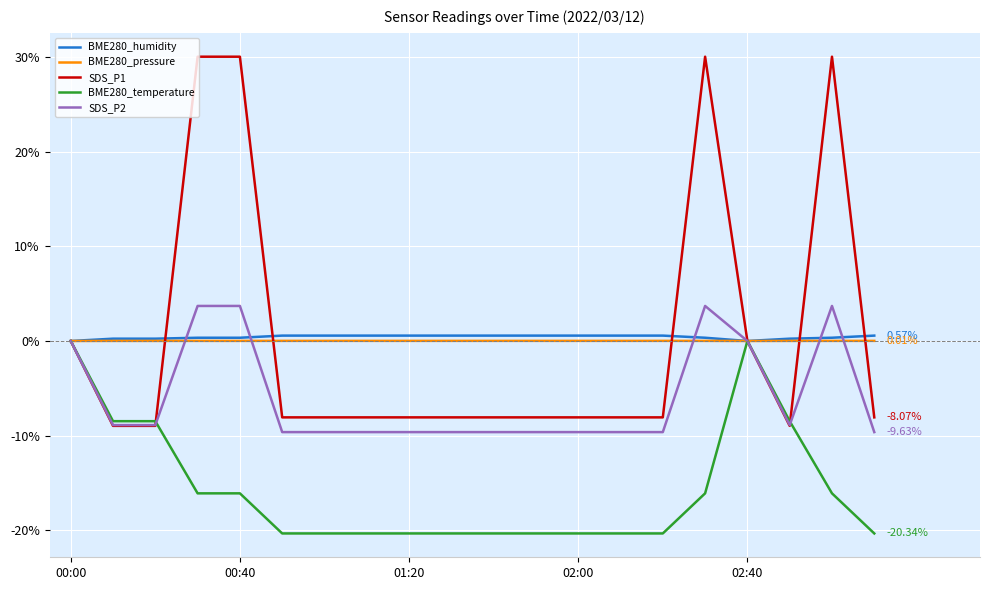

Which series has the largest range (max minus min)?

SDS_P1